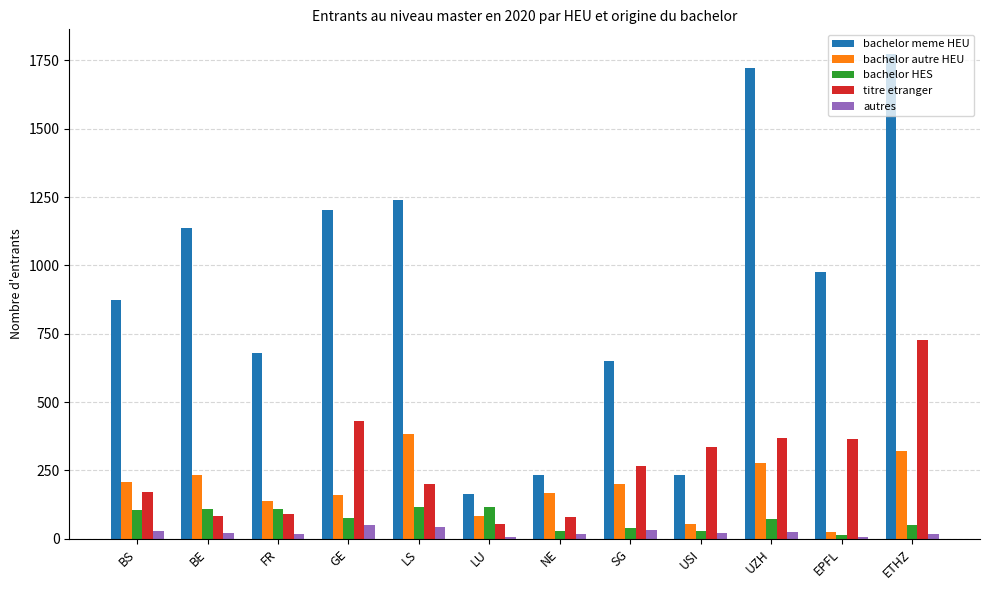

What is the difference between the autres values at ETHZ and SG?

14